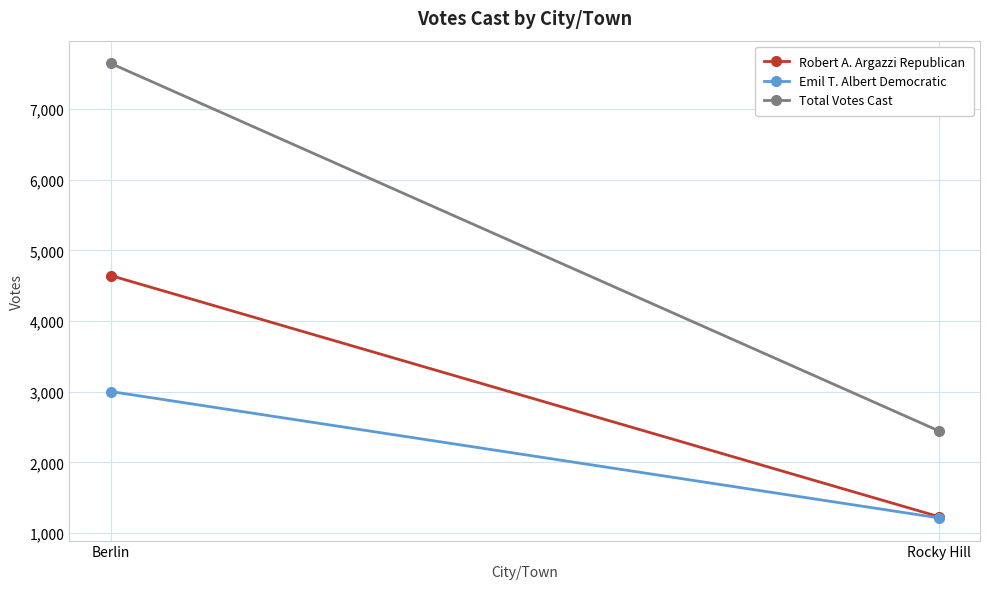

Count the Robert A. Argazzi Republican values in the range 1232 to 4643.

2